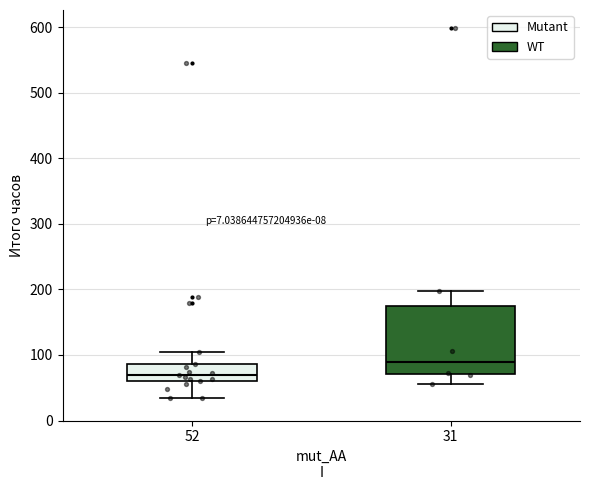

Reading left to right, read every box against the y-axis: the position of its median line, the range the box covers, and the ends of its whiskers. The values are not printed on the chart, so give them approximately, as read against the axis.

52: median 70, box 60 to 90, whiskers 30 to 100
31: median 90, box 70 to 180, whiskers 60 to 200